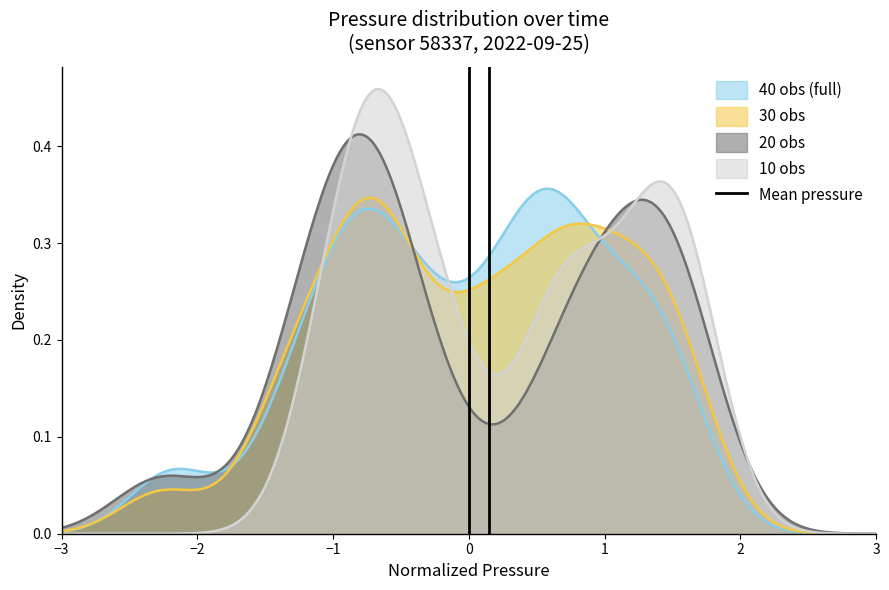

Count the values in the range 0 to 1.

2